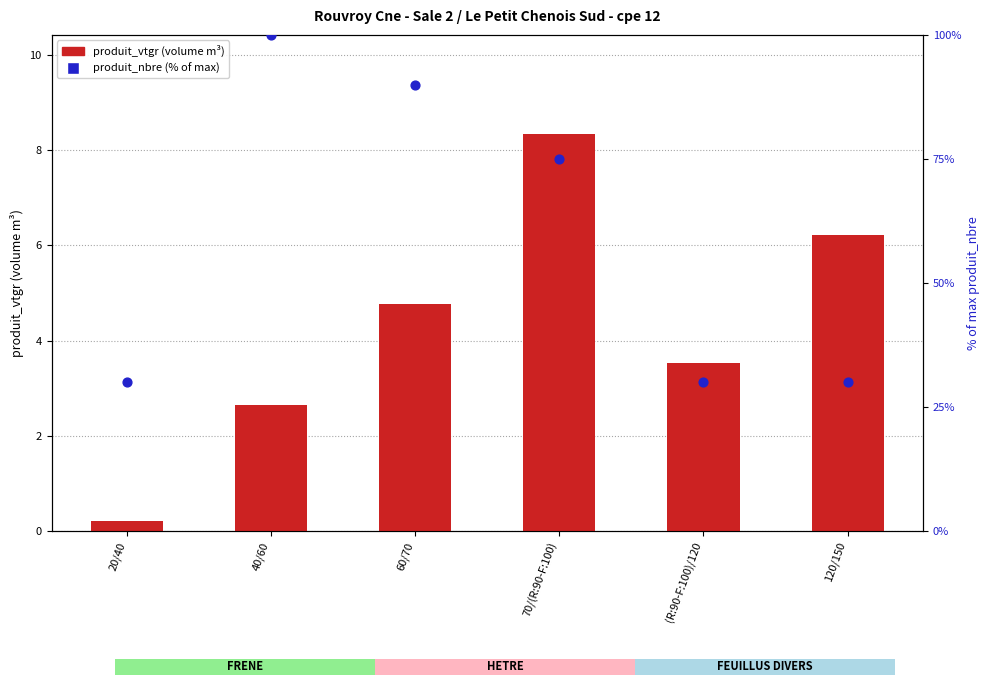

At how many categories does at least one series exceed 77?

2